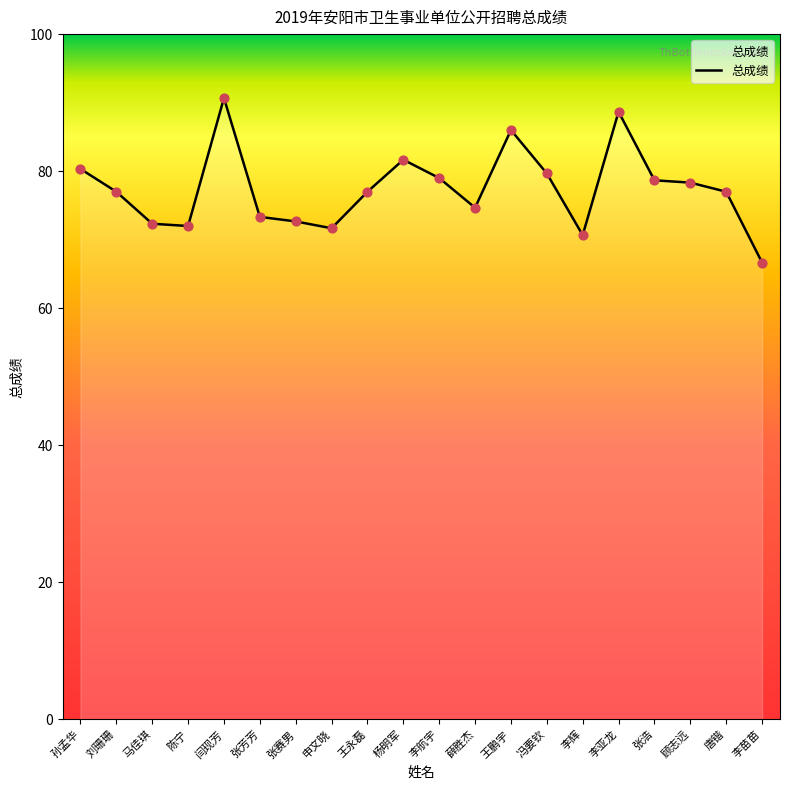

What is the change in value from 张芳芳 to 张浩?

+5.3